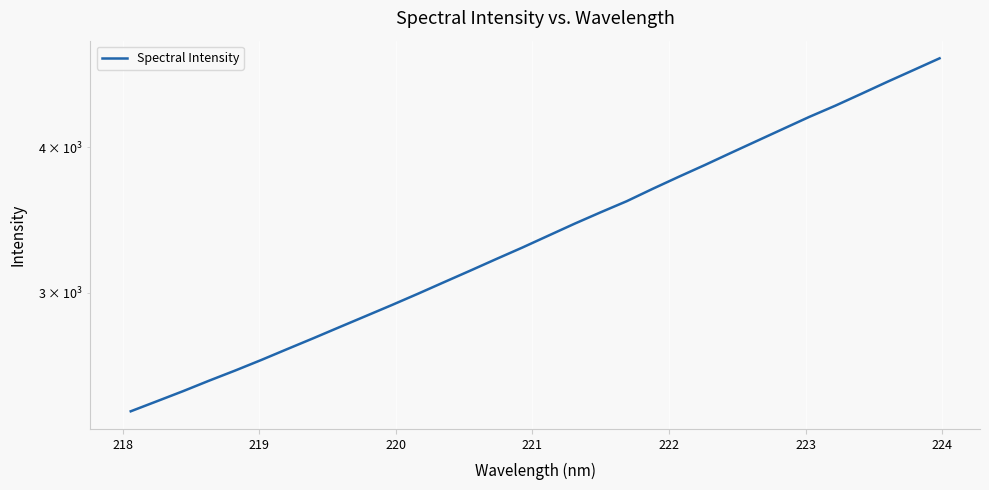

Count the number of data series in this chart.

1